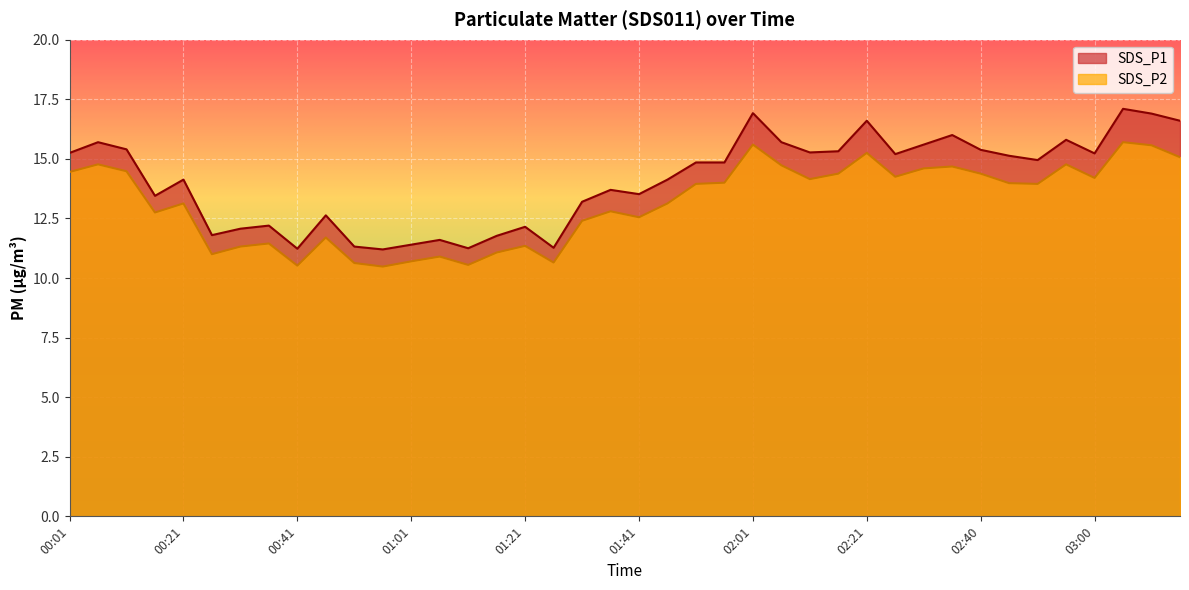

Which category has the highest value in the SDS_P1 series?

03:04